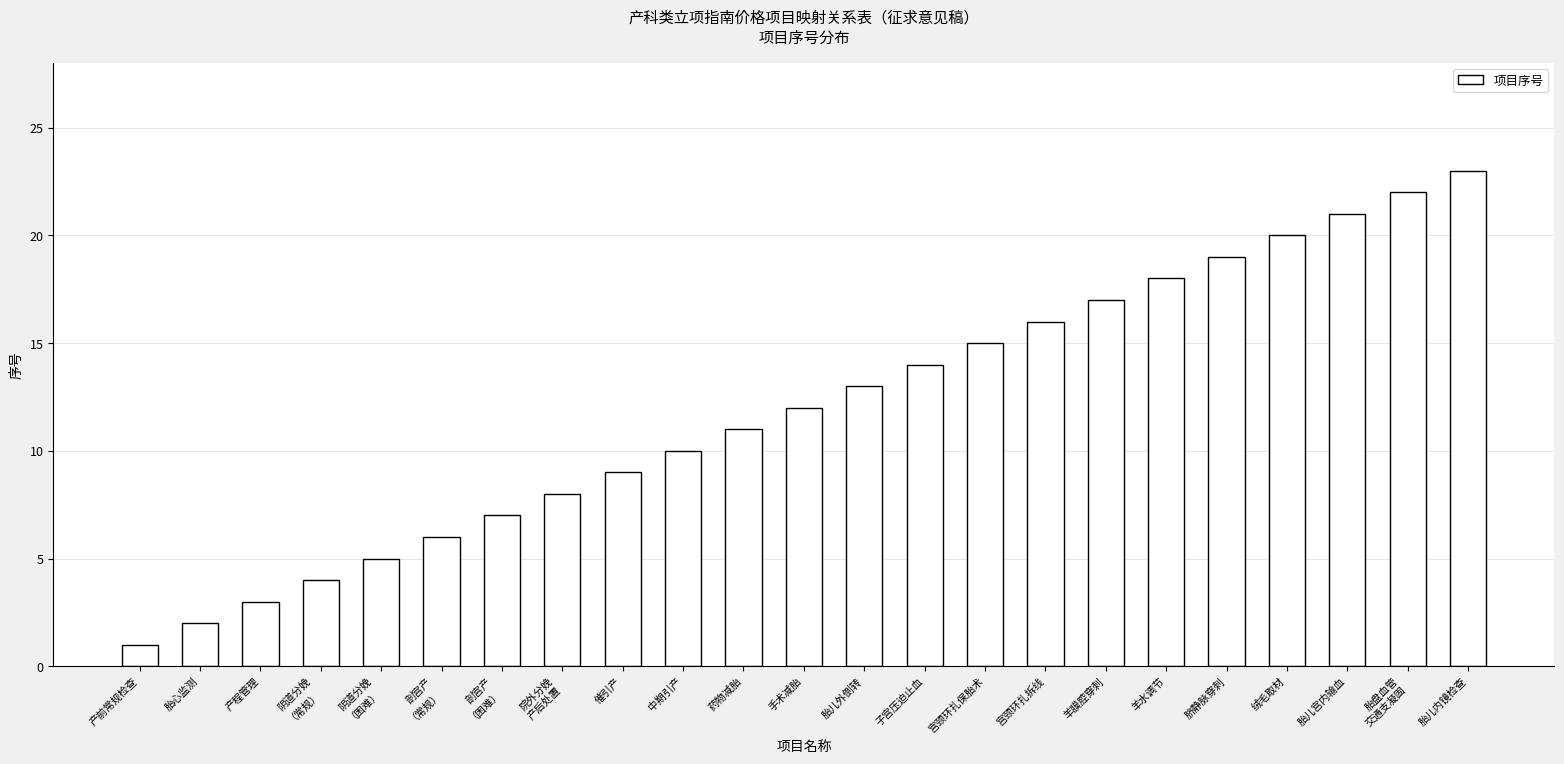

How many data points does each series have?

23